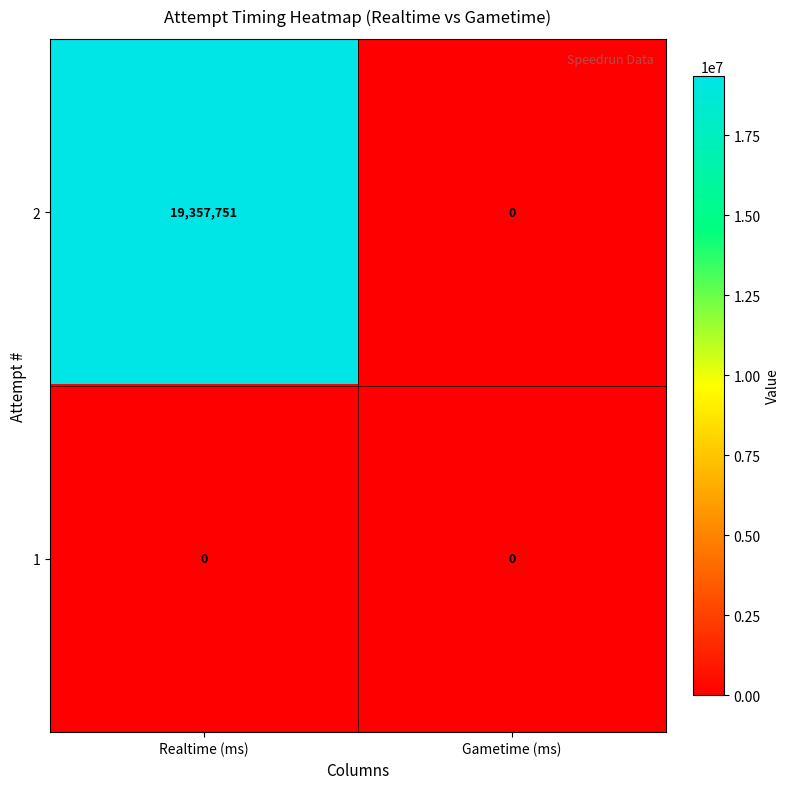

Reading left to right, extract all data points from this chart.

2: 19357751	0
1: 0	0